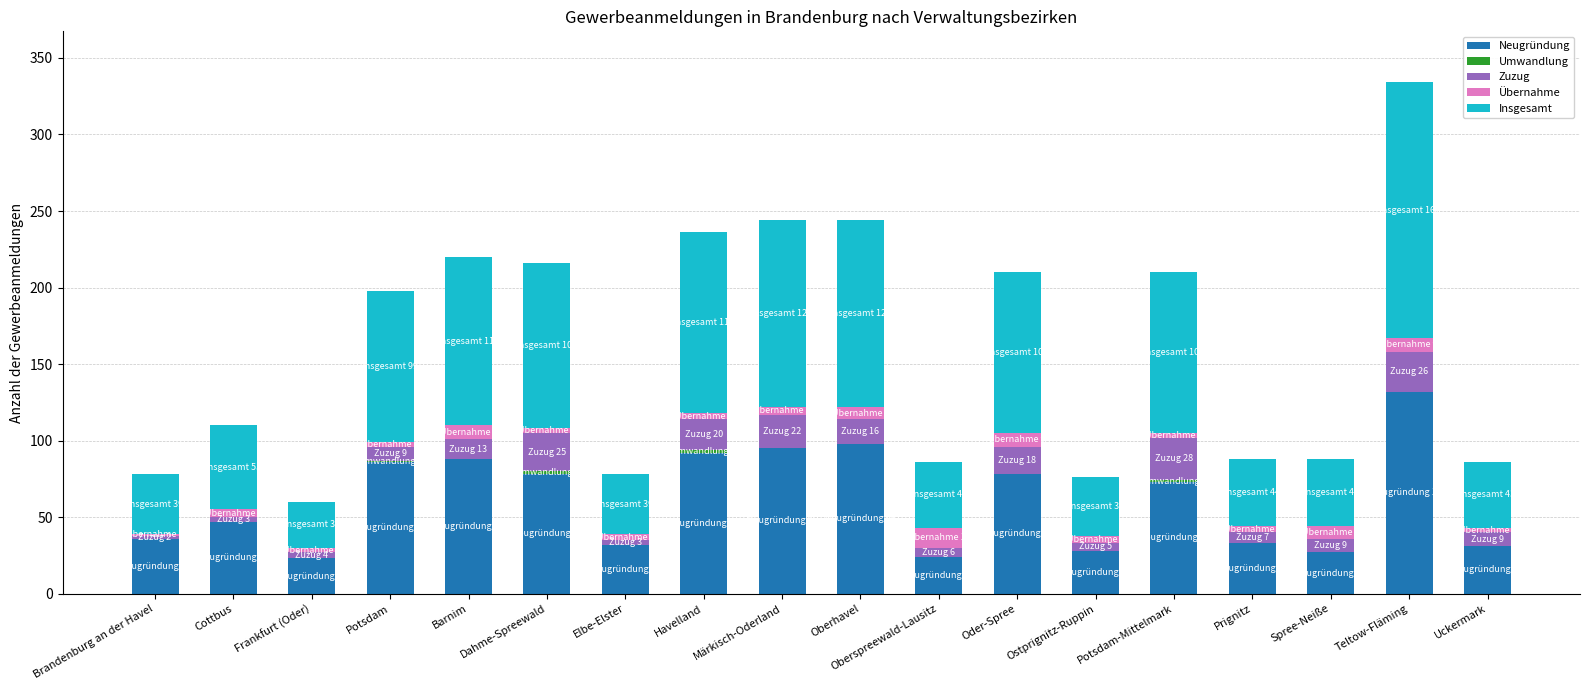

The value of Neugründung at Barnim is 147. True or false?

False